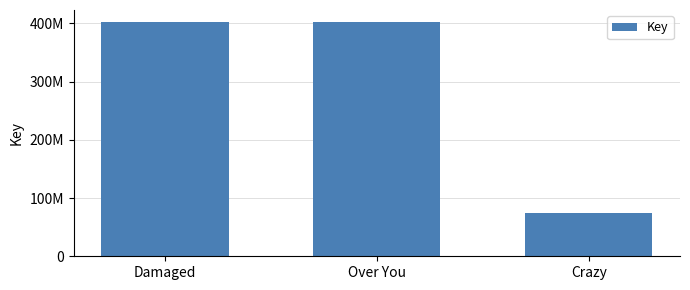

Between Crazy and Damaged, which is larger?

Damaged